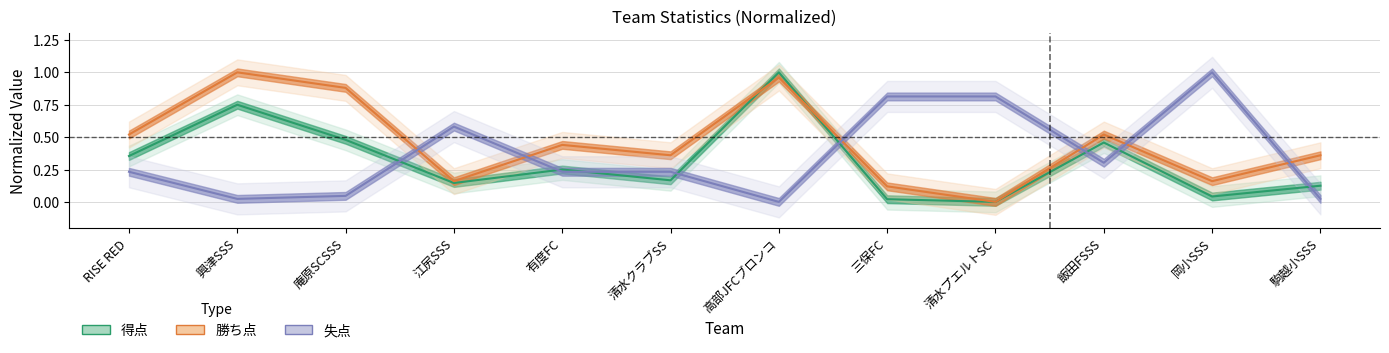

At which category is the sum across all series the highest?

高部JFCブロンコ